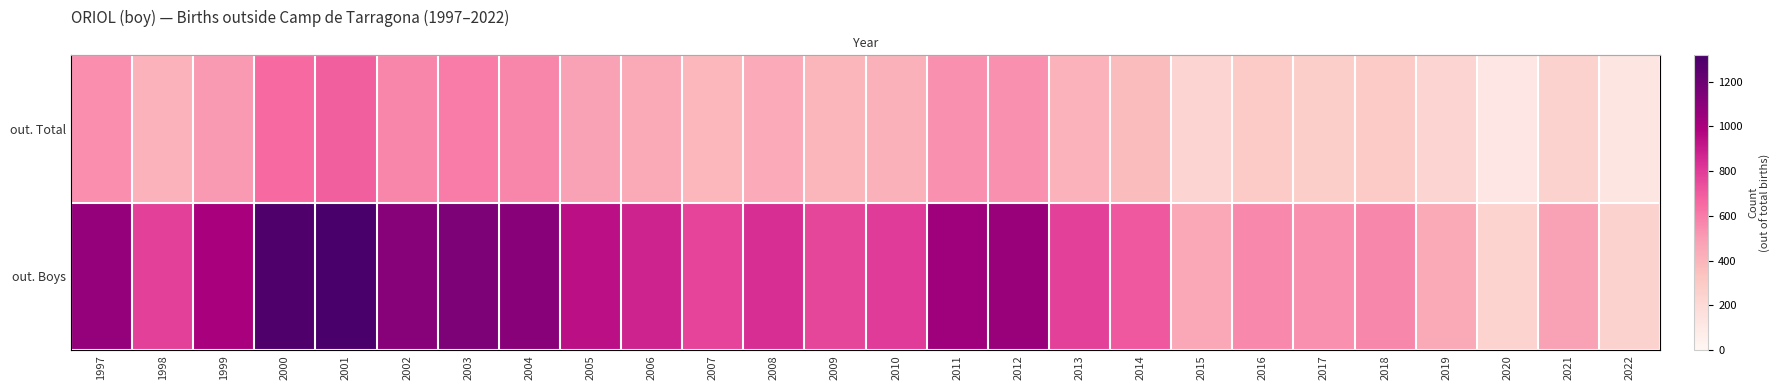

What is the smallest value displayed?

123